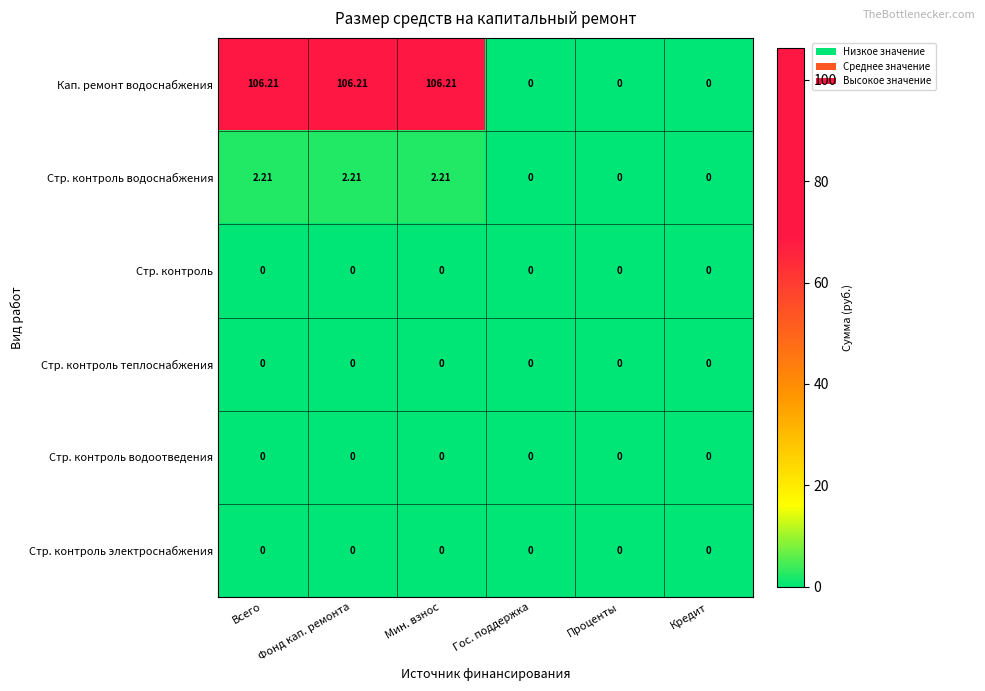

Between Фонд кап. ремонта and Проценты, which series saw the biggest shift?

Кап. ремонт водоснабжения